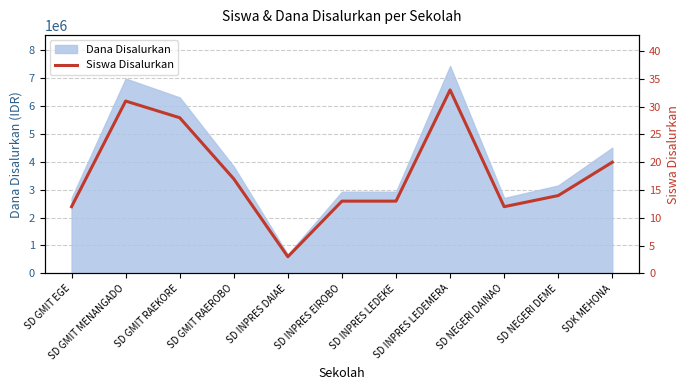

Reading left to right, transcribe all the data shown in this chart.

SD GMIT EGE=12	SD GMIT MENANGADO=31	SD GMIT RAEKORE=28	SD GMIT RAEROBO=17	SD INPRES DAIAE=3	SD INPRES EIROBO=13	SD INPRES LEDEKE=13	SD INPRES LEDEMERA=33	SD NEGERI DAINAO=12	SD NEGERI DEME=14	SDK MEHONA=20